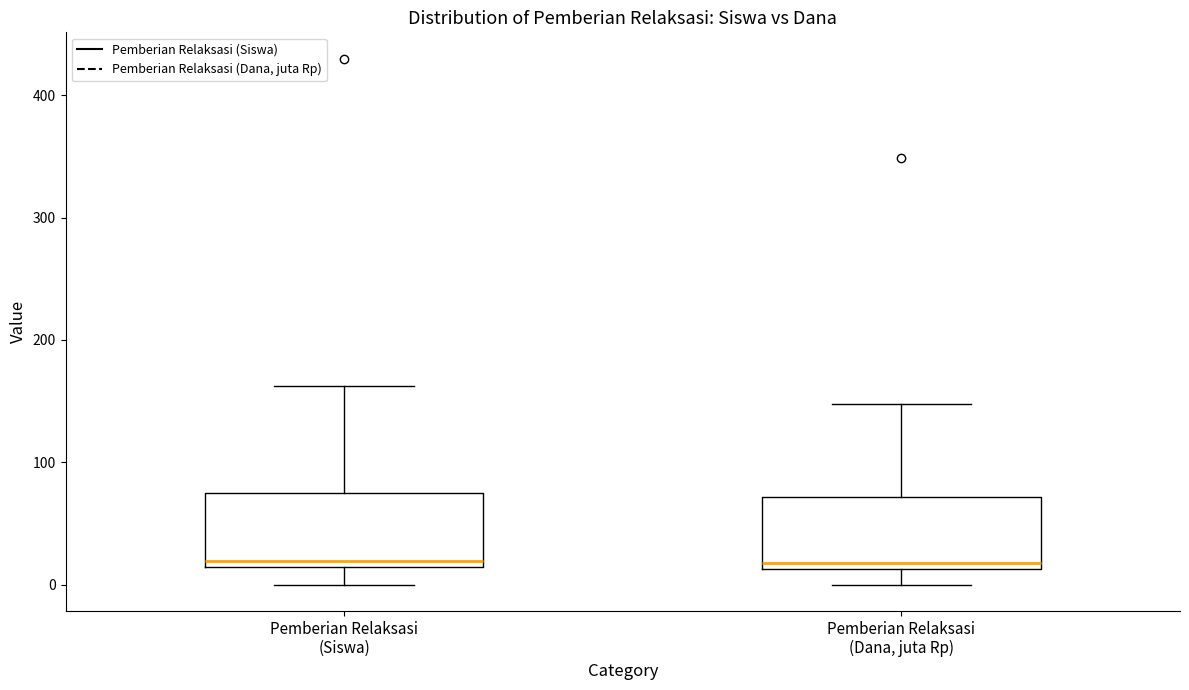

Reading left to right, read every box against the y-axis: the position of its median line, the range the box covers, and the ends of its whiskers. The values are not printed on the chart, so give them approximately, as read against the axis.

Pemberian Relaksasi (Siswa): median 20, box 10 to 80, whiskers 0 to 160
Pemberian Relaksasi (Dana, juta Rp): median 20, box 10 to 70, whiskers 0 to 150